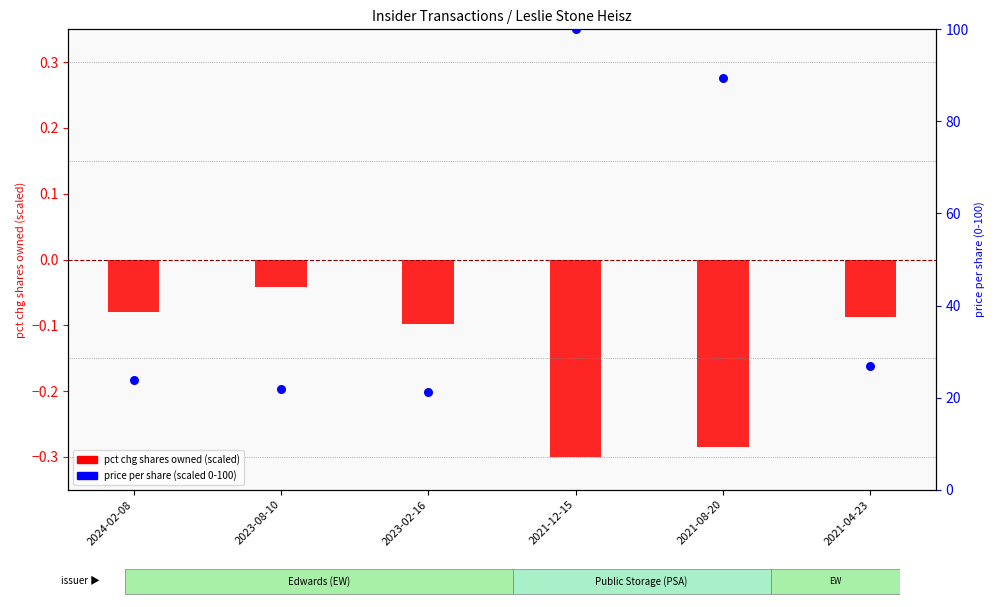

Which series has the largest total across all categories?

price per share (scaled 0-100)